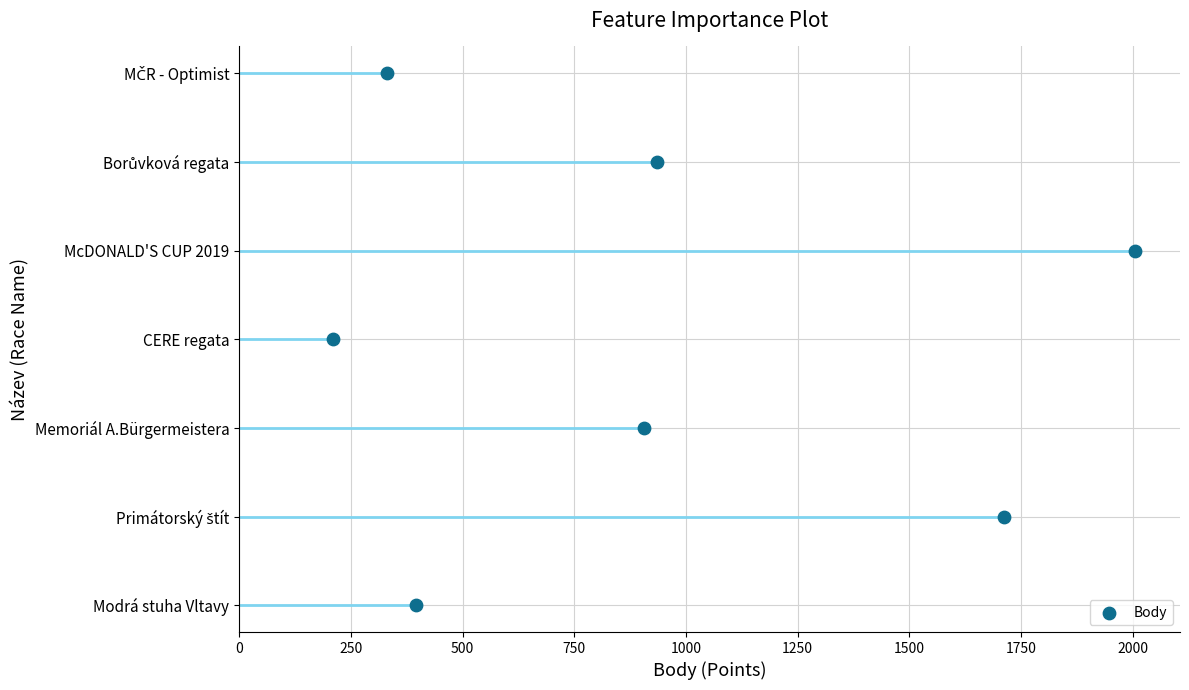

What is the change in value from 250 to 1250?

+4